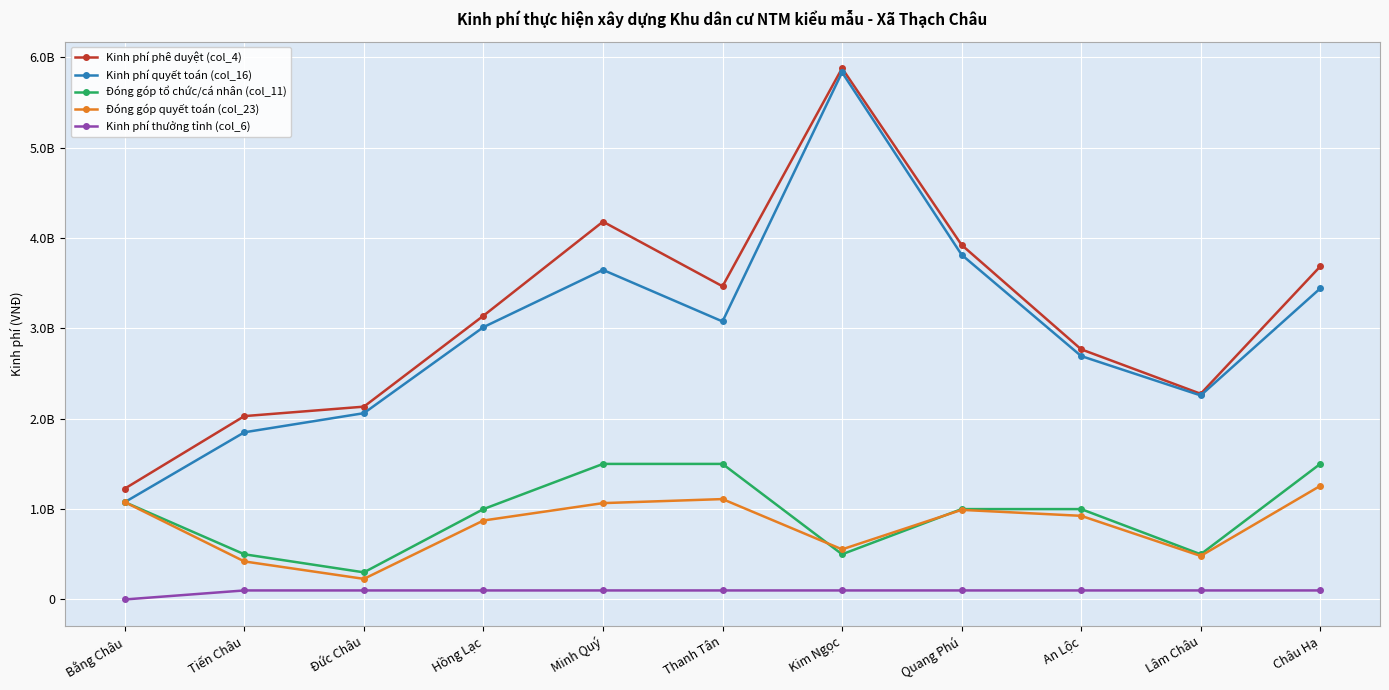

Is the value of Kinh phí quyết toán (col_16) at Kim Ngọc greater than the value of Kinh phí phê duyệt (col_4) at Thanh Tân?

Yes